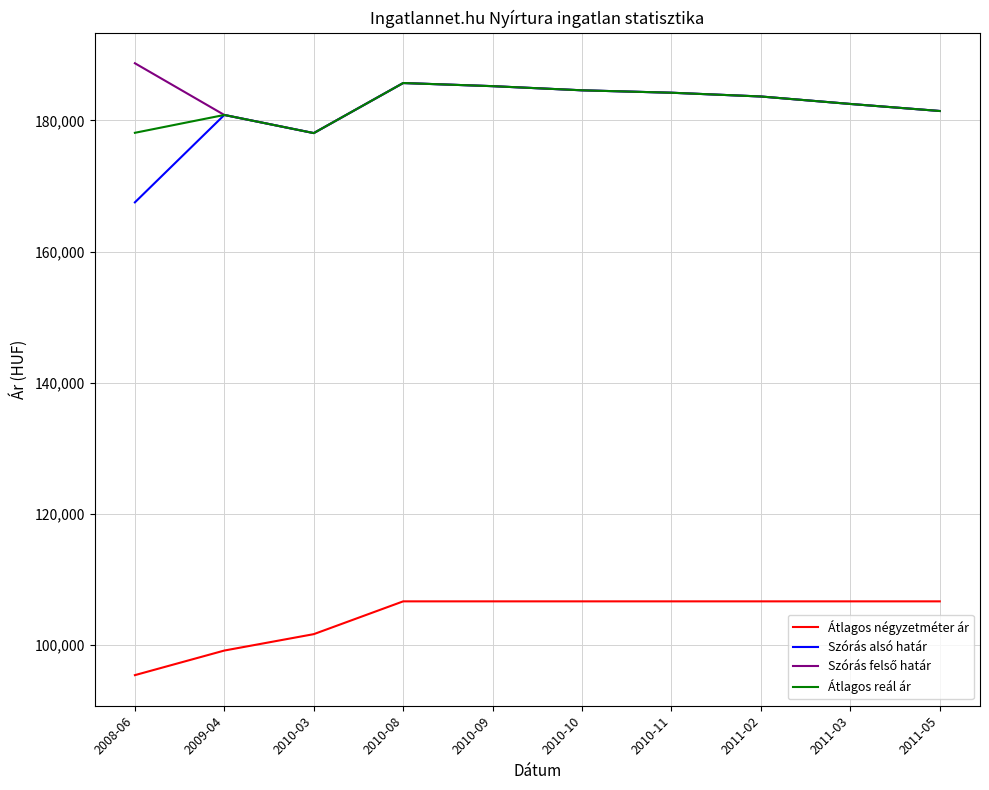

Read the Átlagos négyzetméter ár value at 2011-02.

106666